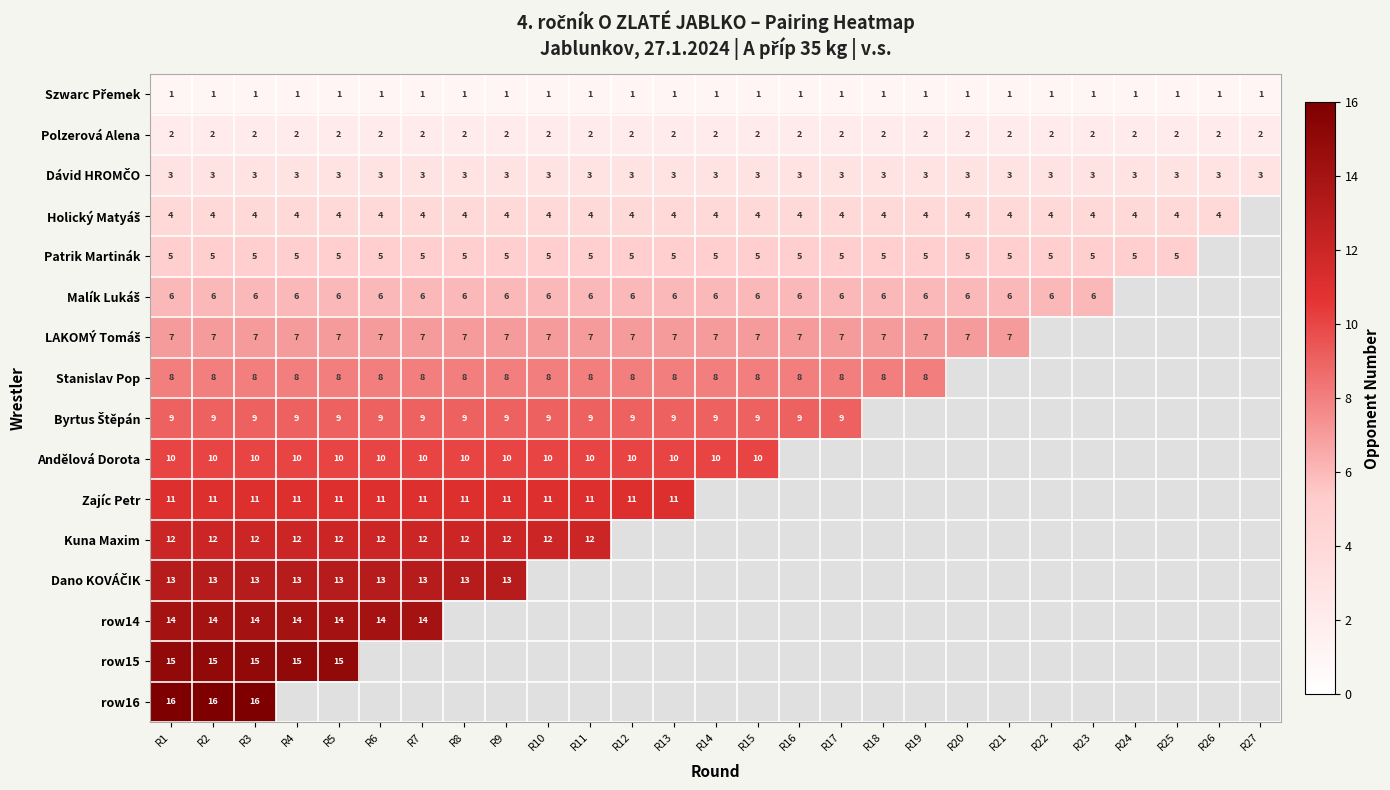

What is the sum of the Stanislav Pop values at R7 and R4?

16